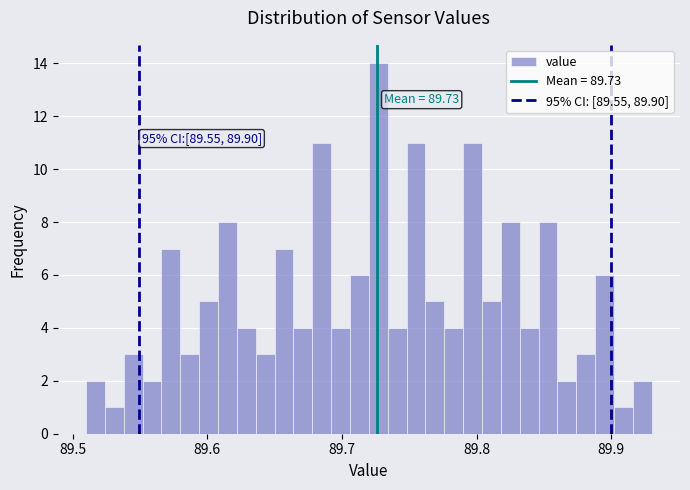

Read against the x-axis, roughly where is the centre of the tallest bar?

89.73